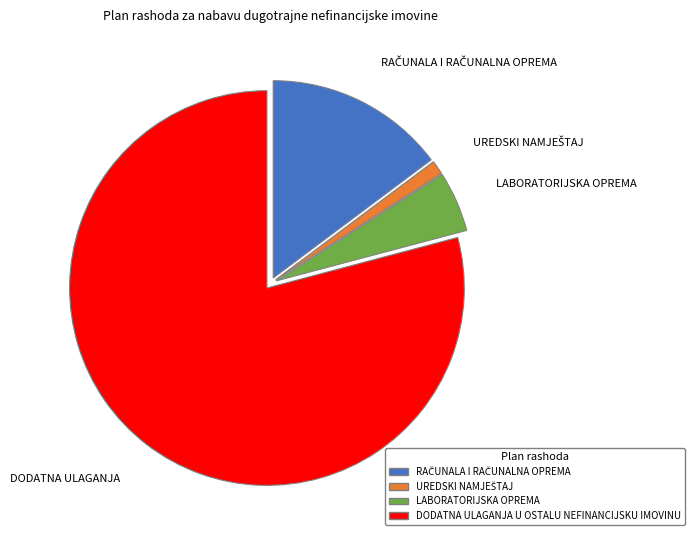

What is the largest slice in the pie chart?

DODATNA ULAGANJA U OSTALU NEFINANCIJSKU IMOVINU